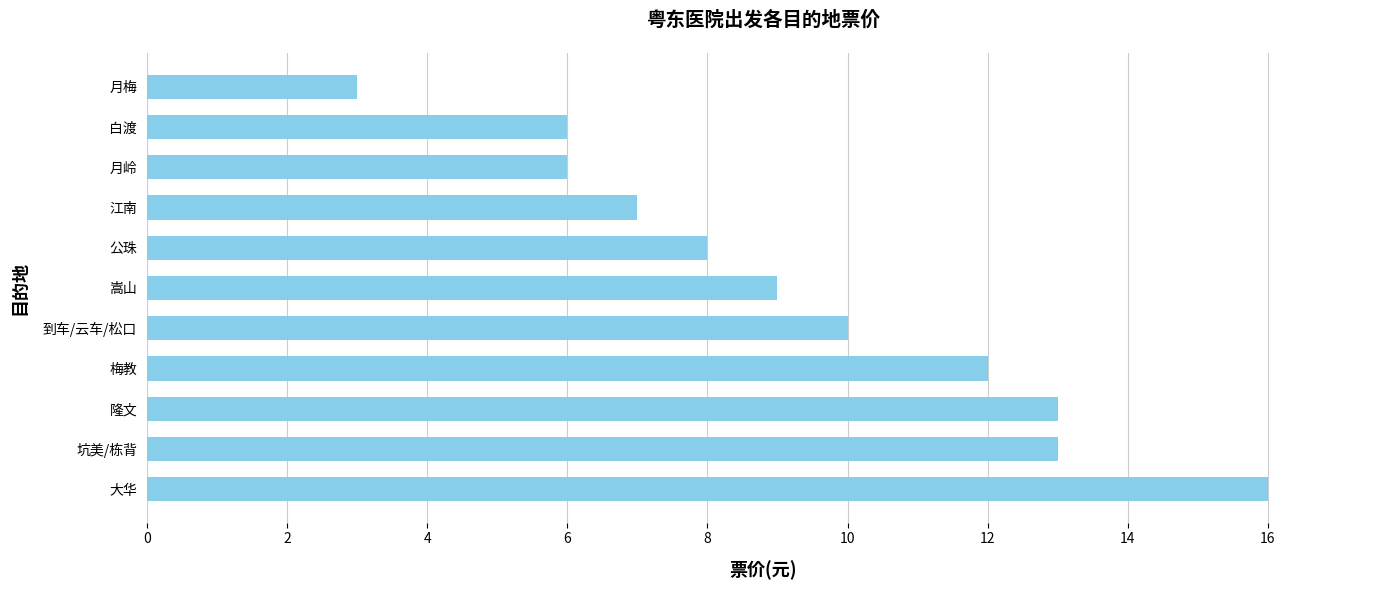

What is the minimum value shown in the chart?

3